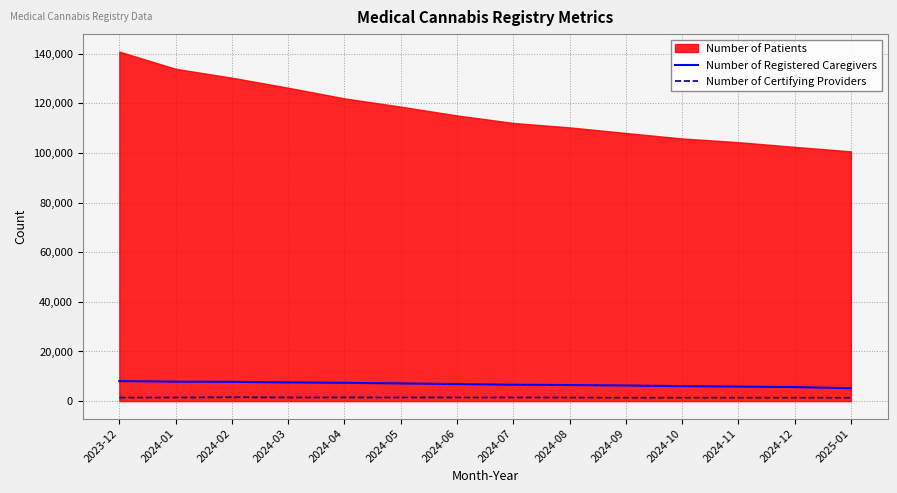

True or false: Number of Registered Caregivers has a value of 13402 at 2024-03.

False